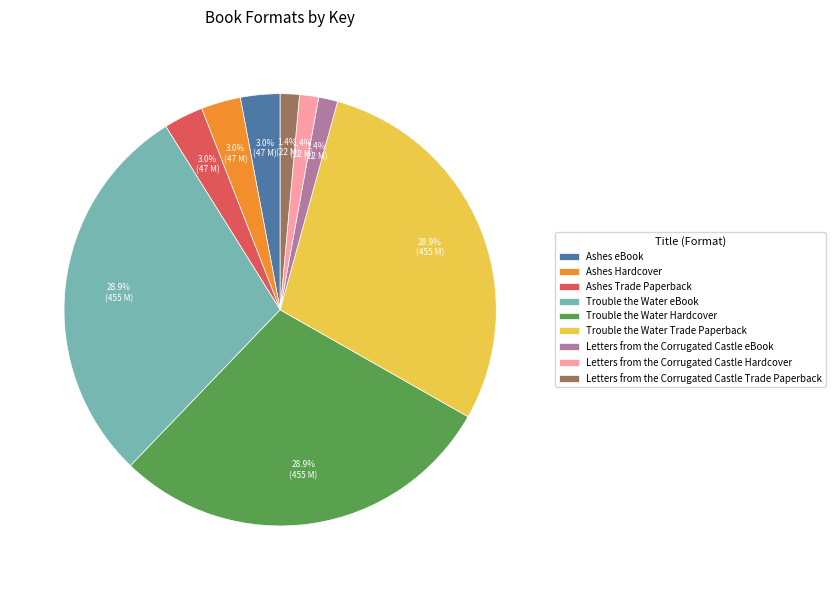

Is there any slice that represents more than half of the pie?

No